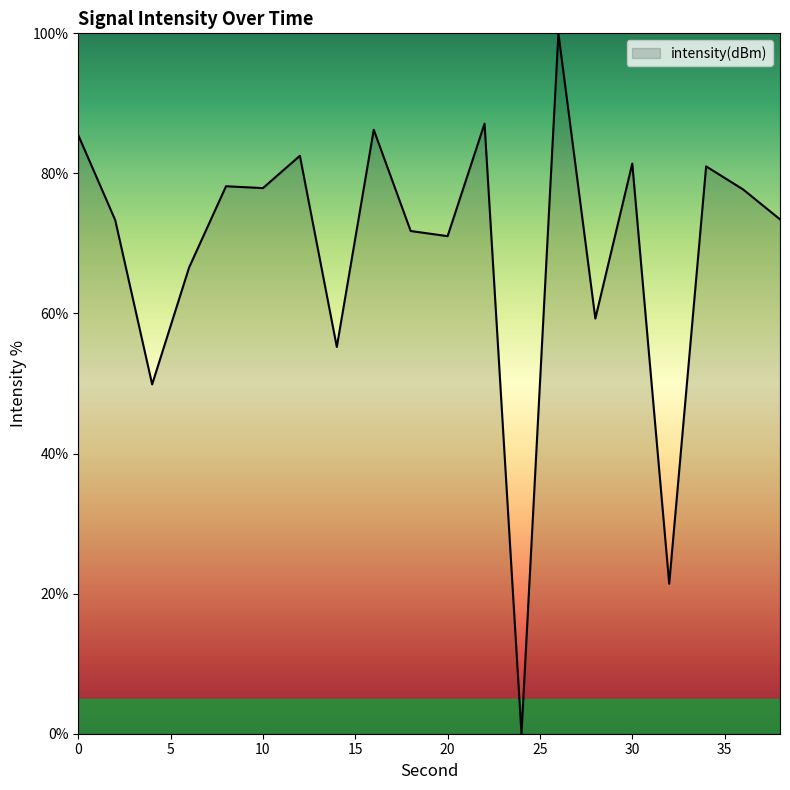

What is the maximum value shown in the chart?

100.0